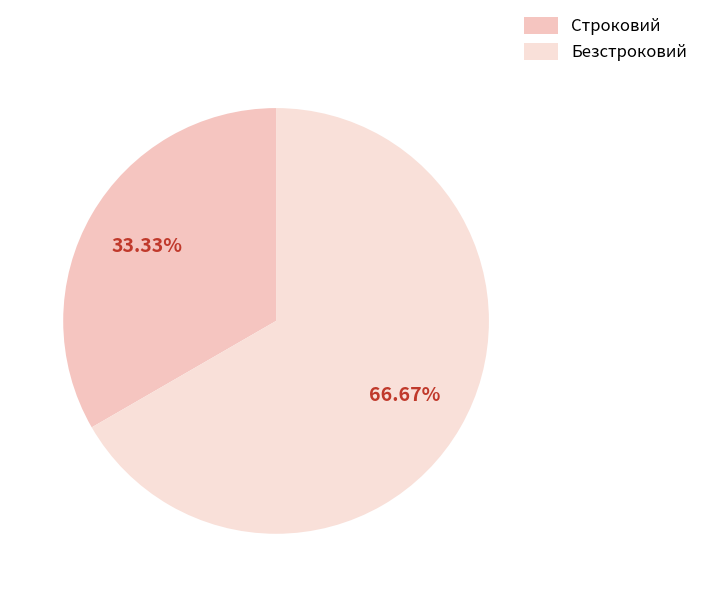

Rank the categories by value from highest to lowest.

Безстроковий, Строковий